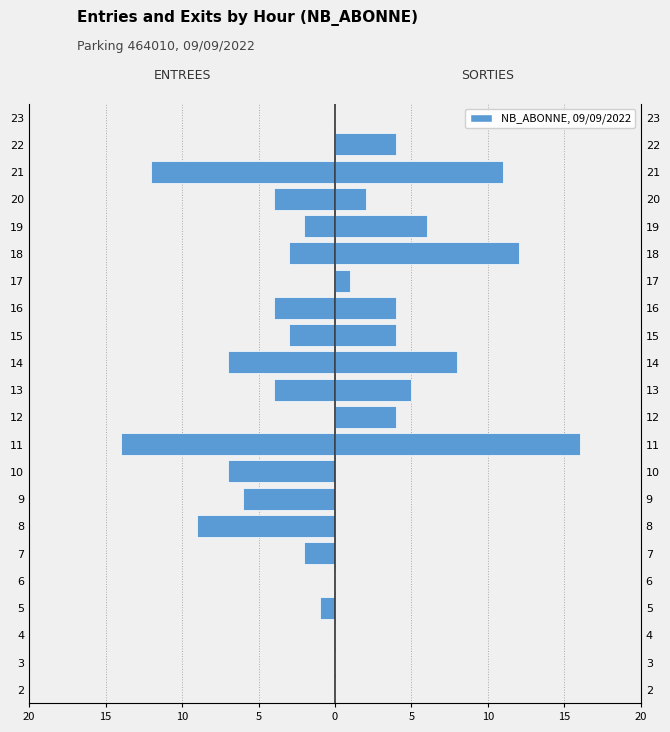

True or false: ENTREES has a value of -8 at 9.

False